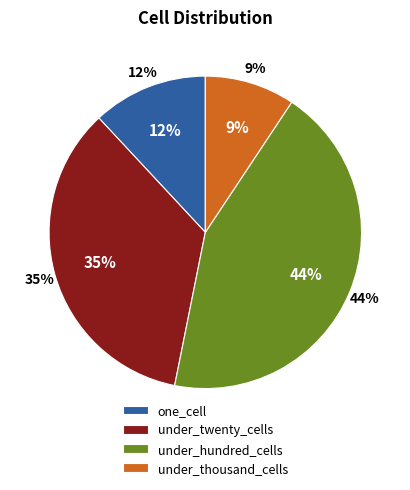

To the nearest percent, what is the combined percentage of under_thousand_cells and under_hundred_cells?

53%